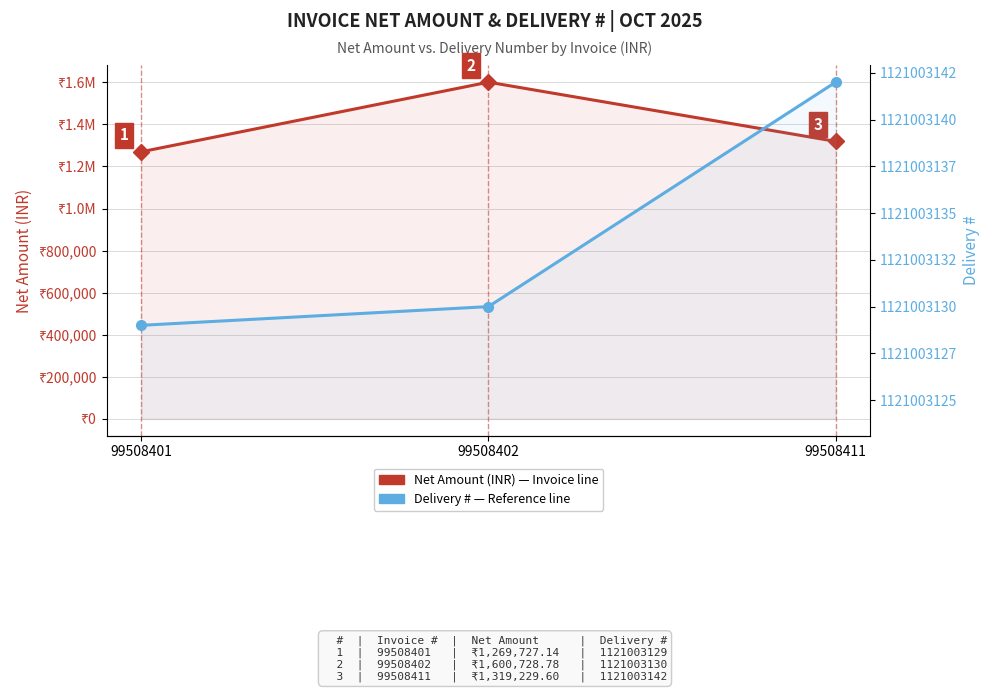

At how many categories does at least one series exceed 1117953196?

3